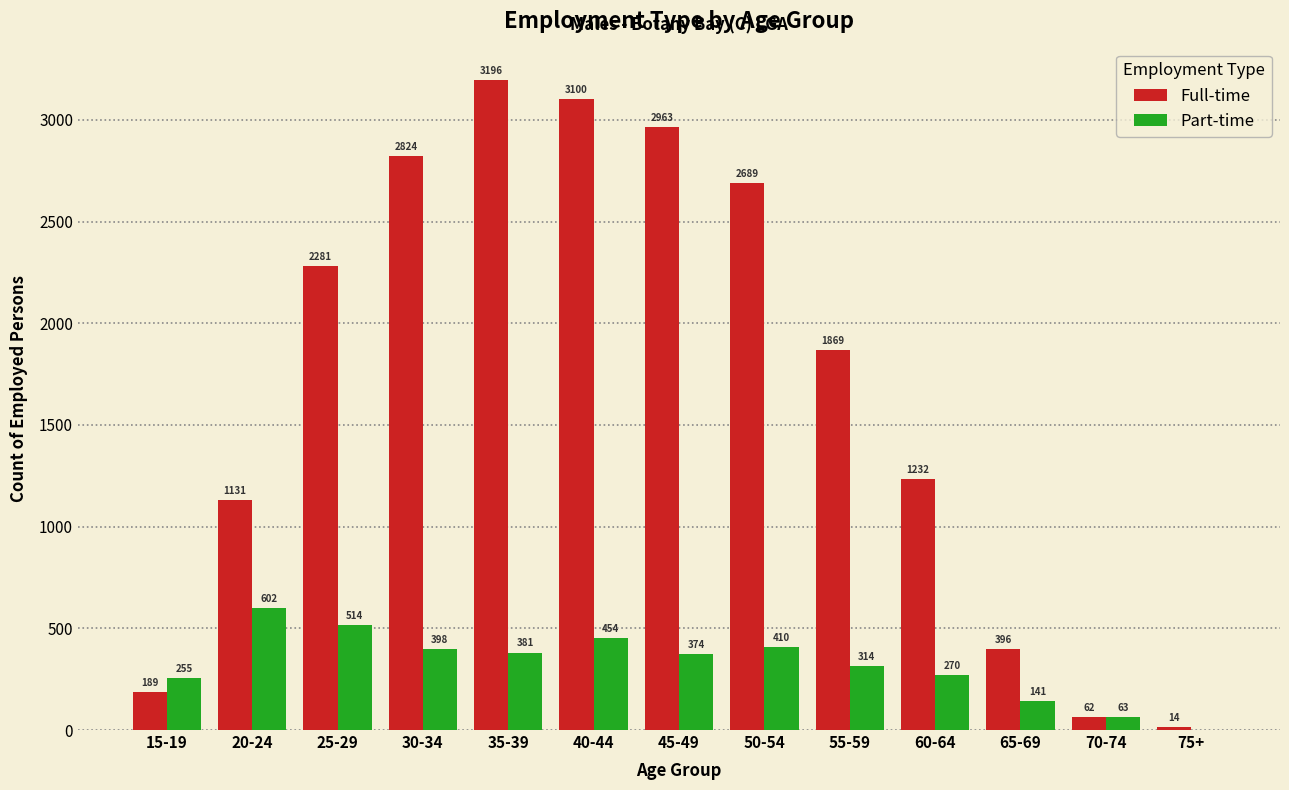

Which series has the largest total across all categories?

Full-time